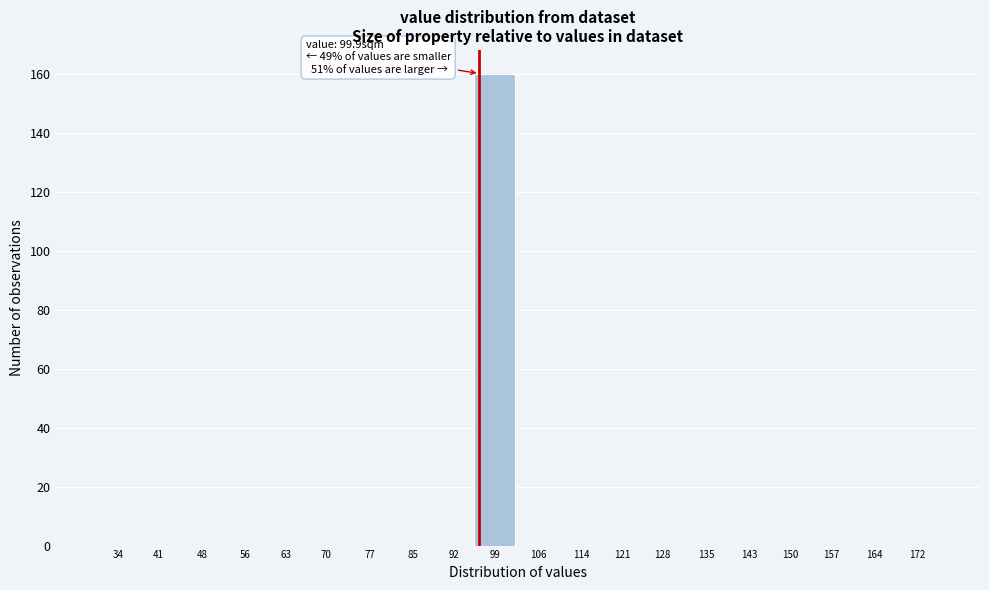

Reading left to right, extract all data points from this chart.

34=0	41=0	48=0	56=0	63=0	70=0	77=0	85=0	92=0	99=160	106=0	114=0	121=0	128=0	135=0	143=0	150=0	157=0	164=0	172=0